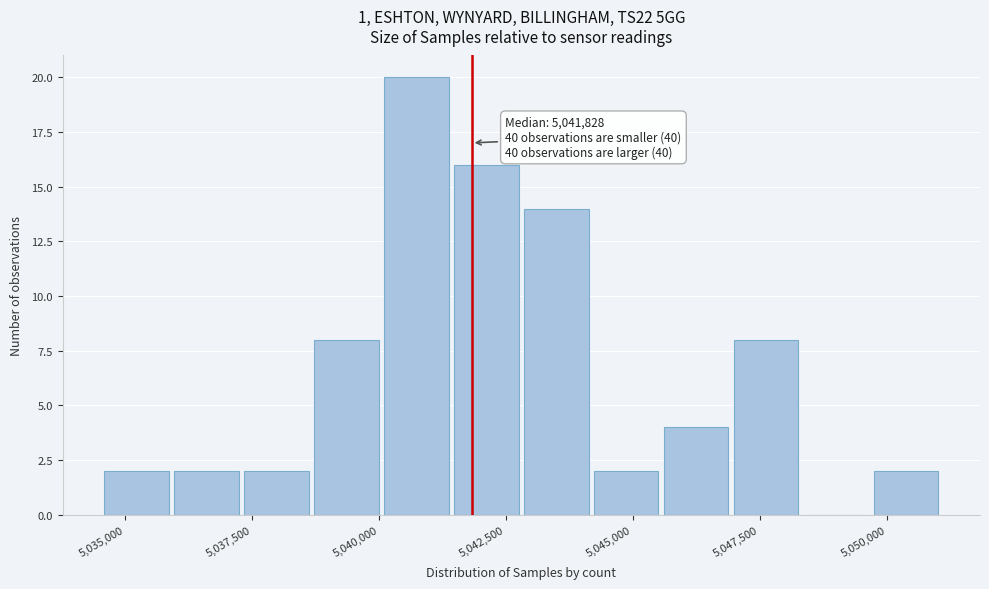

Around what value on the x-axis is the tallest bar? Give the approximate position of its centre, as read against the axis.

5040500